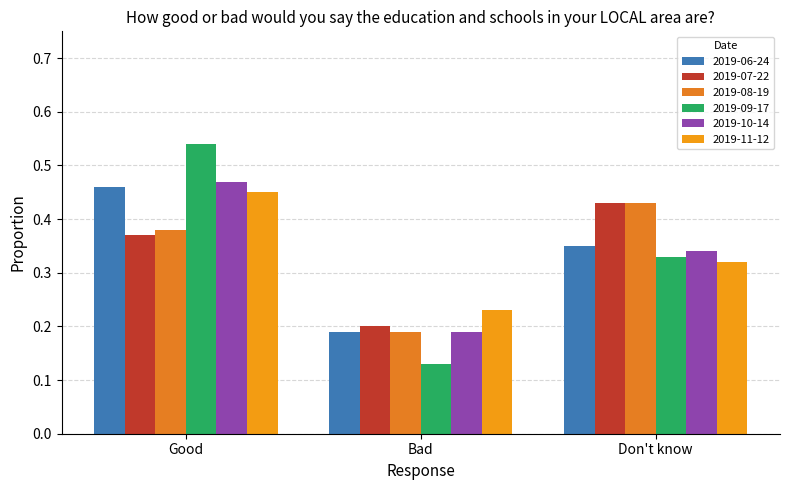

Which category has the lowest value across all series?

Bad